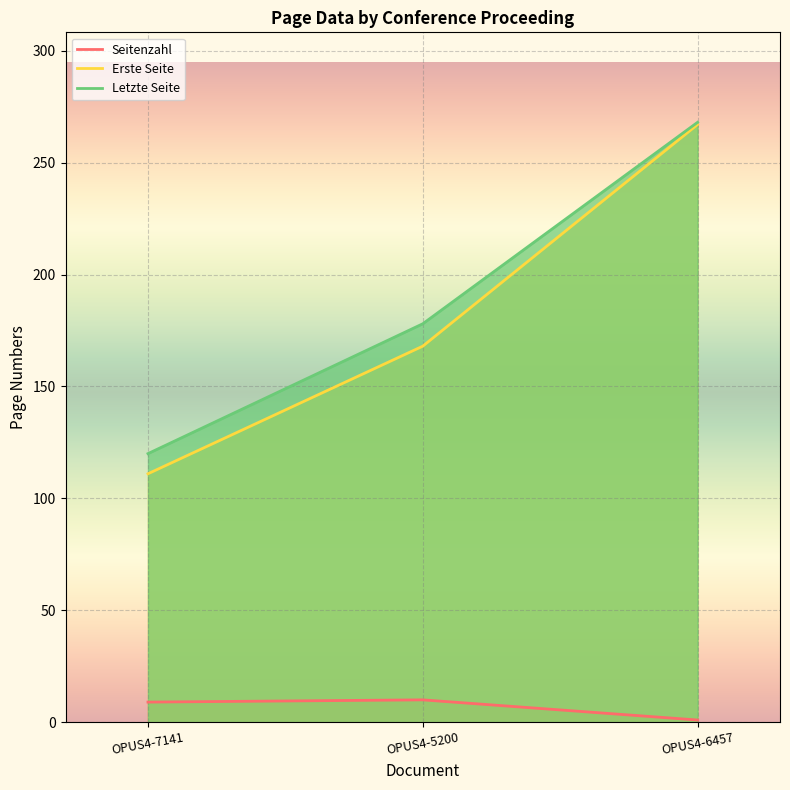

Reading left to right, what are all the values shown in this chart?

Seitenzahl: 9	10	1
Erste Seite: 111	168	267
Letzte Seite: 120	178	268